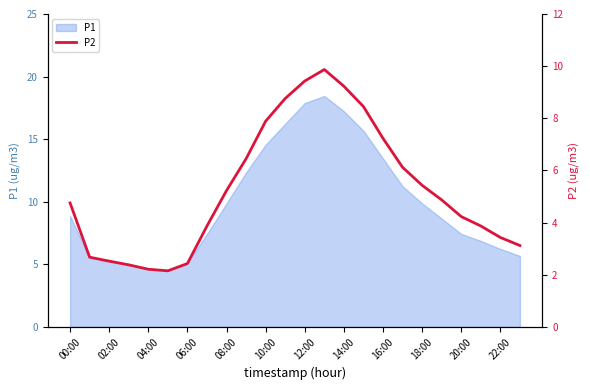

Is it true that P1 equals 6.9 at 10:00?

False